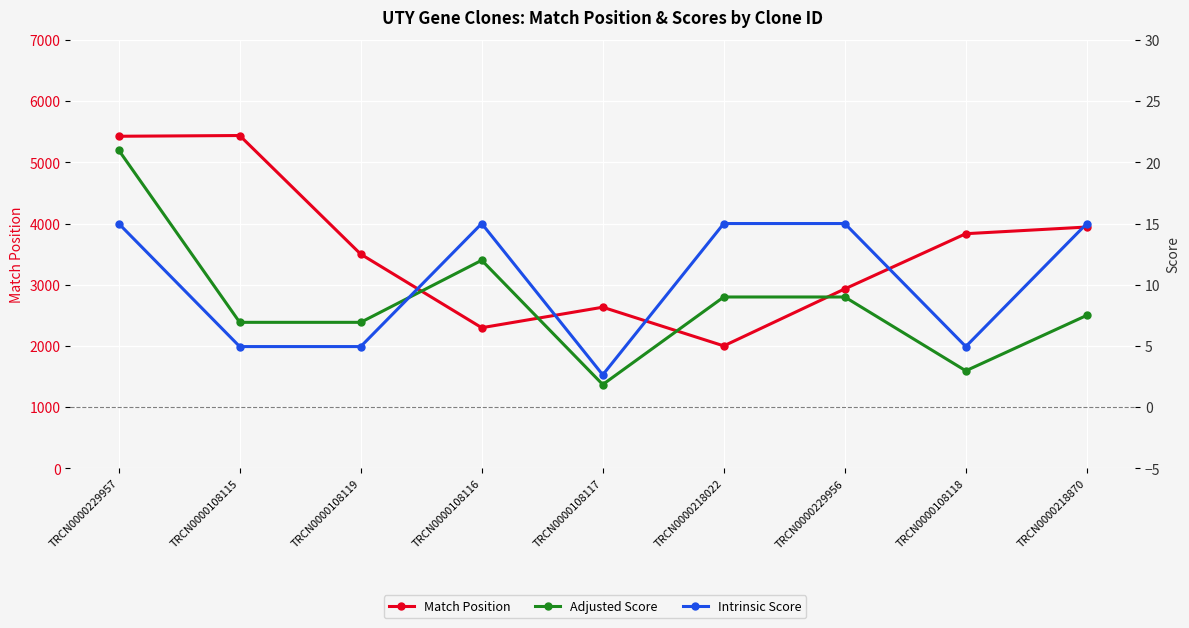

Is it true that Intrinsic Score equals 7.1 at TRCN0000218022?

False